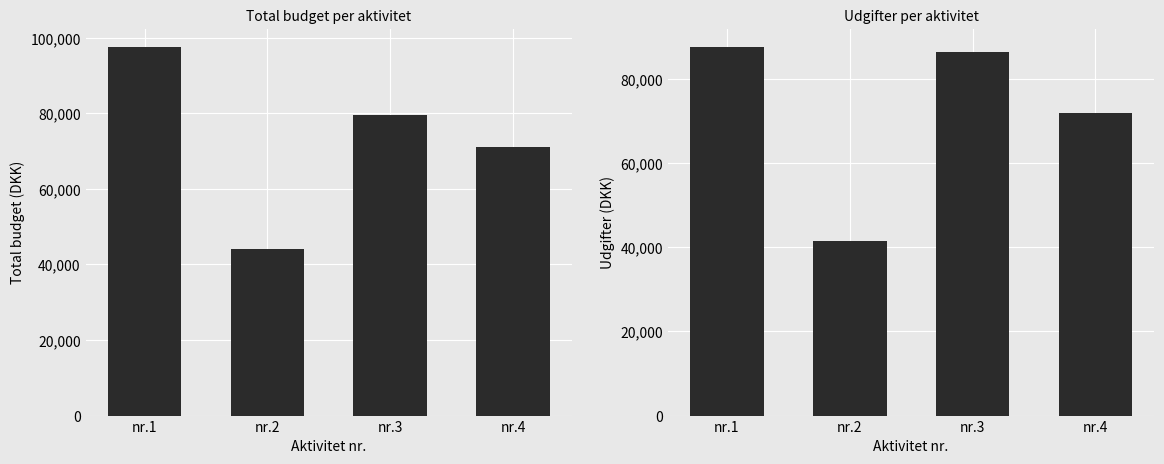

What is the maximum value for Total budget?

97500